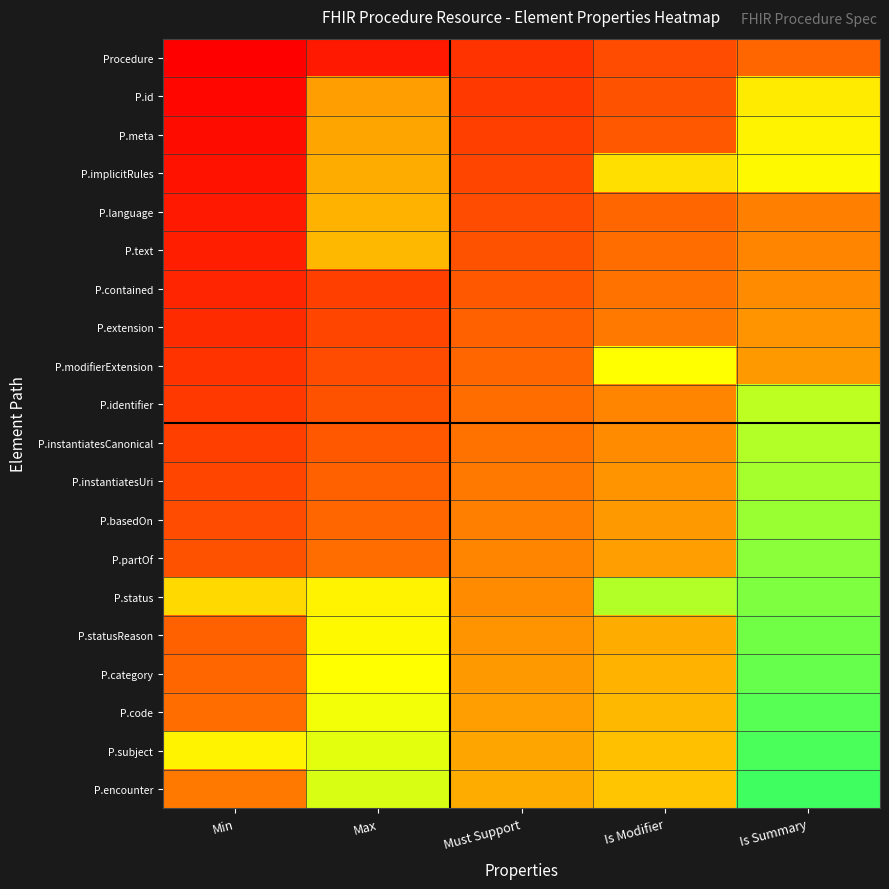

Reading left to right, extract all data points from this chart.

Procedure: Min=0.0	Max=6.7	Must Support=13.3	Is Modifier=20.0	Is Summary=26.7
P.id: Min=1.7	Max=41.7	Must Support=15.0	Is Modifier=21.7	Is Summary=61.7
P.meta: Min=3.3	Max=43.3	Must Support=16.7	Is Modifier=23.3	Is Summary=63.3
P.implicitRules: Min=5.0	Max=45.0	Must Support=18.3	Is Modifier=58.3	Is Summary=65.0
P.language: Min=6.7	Max=46.7	Must Support=20.0	Is Modifier=26.7	Is Summary=33.3
P.text: Min=8.3	Max=48.3	Must Support=21.7	Is Modifier=28.3	Is Summary=35.0
P.contained: Min=10.0	Max=16.7	Must Support=23.3	Is Modifier=30.0	Is Summary=36.7
P.extension: Min=11.7	Max=18.3	Must Support=25.0	Is Modifier=31.7	Is Summary=38.3
P.modifierExtension: Min=13.3	Max=20.0	Must Support=26.7	Is Modifier=66.7	Is Summary=40.0
P.identifier: Min=15.0	Max=21.7	Must Support=28.3	Is Modifier=35.0	Is Summary=75.0
P.instantiatesCanonical: Min=16.7	Max=23.3	Must Support=30.0	Is Modifier=36.7	Is Summary=76.7
P.instantiatesUri: Min=18.3	Max=25.0	Must Support=31.7	Is Modifier=38.3	Is Summary=78.3
P.basedOn: Min=20.0	Max=26.7	Must Support=33.3	Is Modifier=40.0	Is Summary=80.0
P.partOf: Min=21.7	Max=28.3	Must Support=35.0	Is Modifier=41.7	Is Summary=81.7
P.status: Min=56.7	Max=63.3	Must Support=36.7	Is Modifier=76.7	Is Summary=83.3
P.statusReason: Min=25.0	Max=65.0	Must Support=38.3	Is Modifier=45.0	Is Summary=85.0
P.category: Min=26.7	Max=66.7	Must Support=40.0	Is Modifier=46.7	Is Summary=86.7
P.code: Min=28.3	Max=68.3	Must Support=41.7	Is Modifier=48.3	Is Summary=88.3
P.subject: Min=63.3	Max=70.0	Must Support=43.3	Is Modifier=50.0	Is Summary=90.0
P.encounter: Min=31.7	Max=71.7	Must Support=45.0	Is Modifier=51.7	Is Summary=91.7